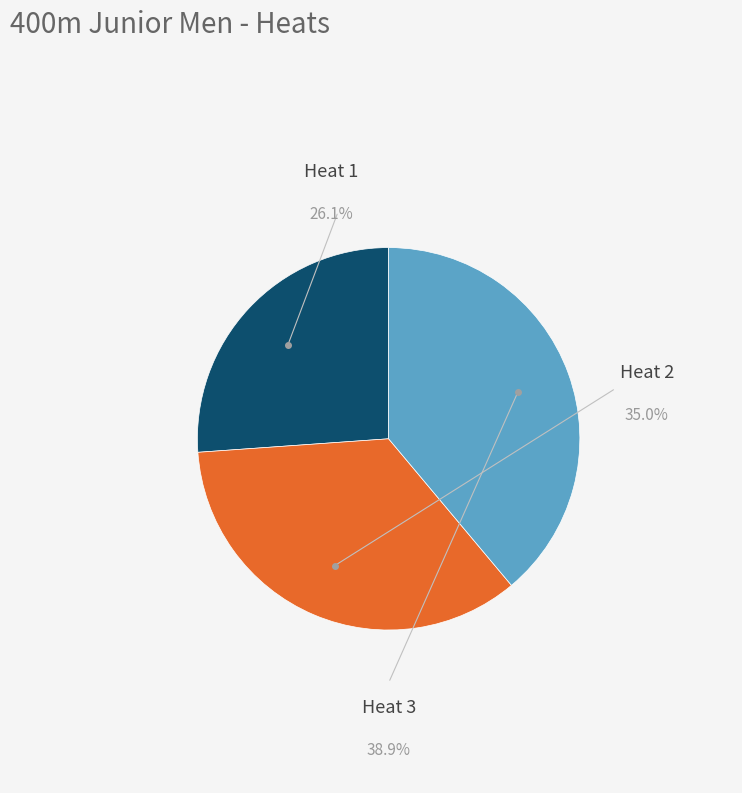

To the nearest percent, what is the difference between the largest and smallest slice percentages?

13%